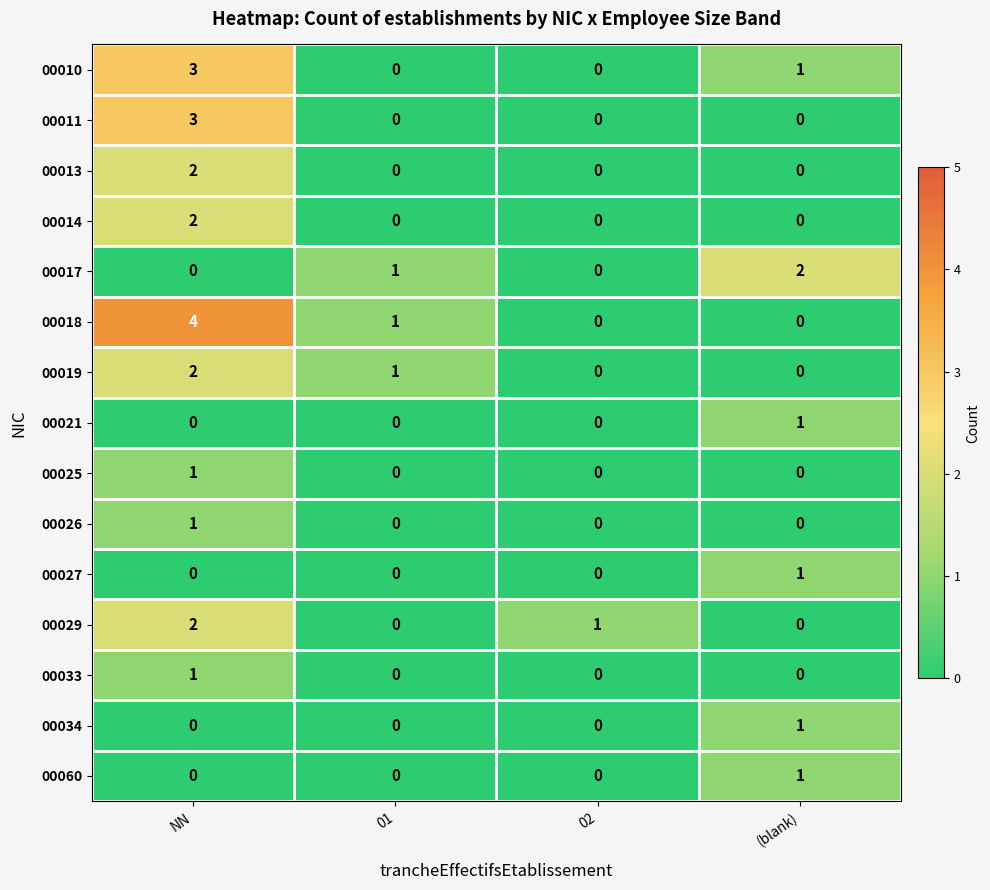

What is the greatest value displayed?

4